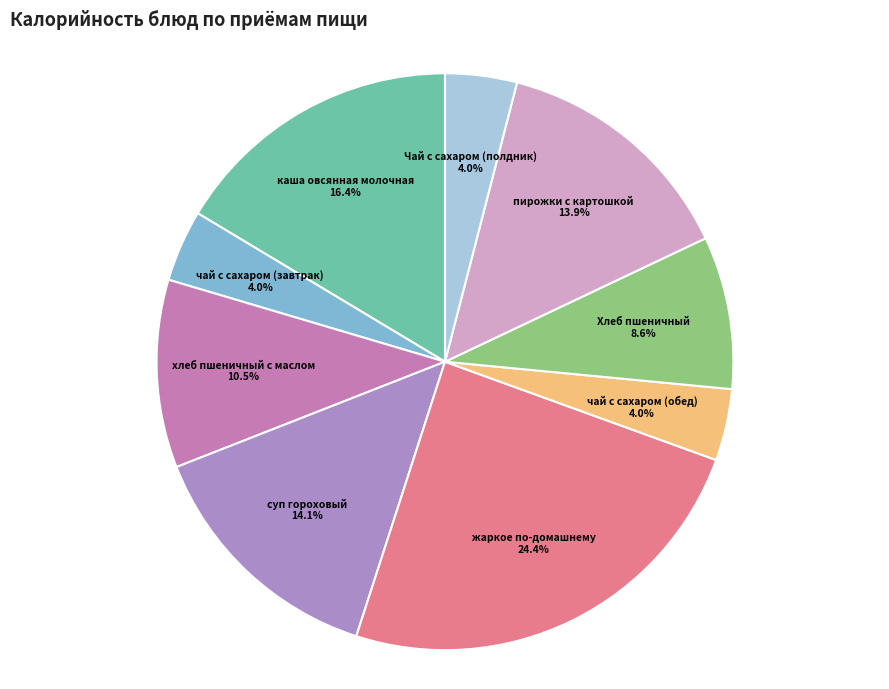

How many slices are in this pie chart?

9